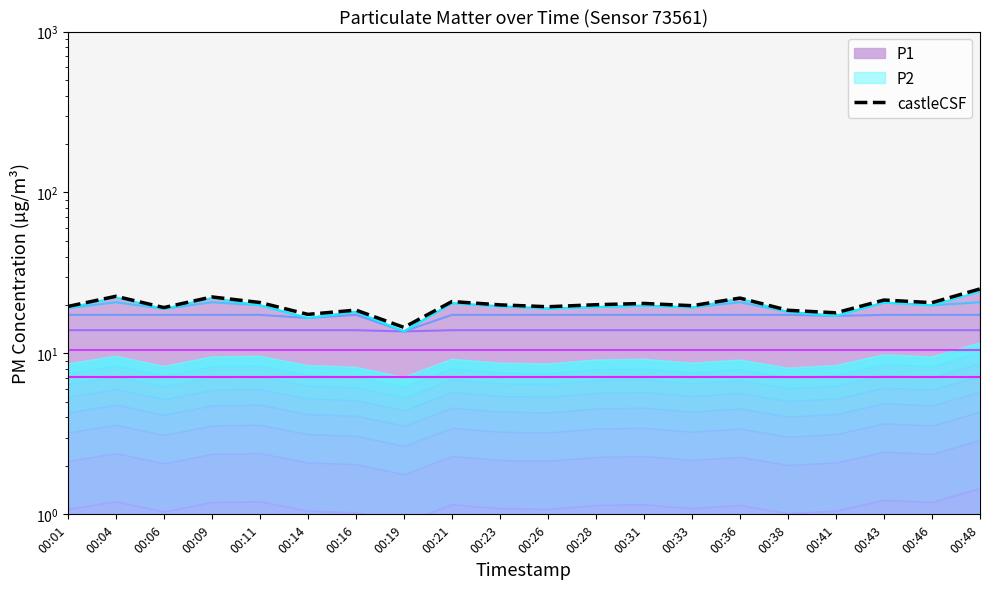

What is the ratio of the value at 00:43 to the value at 00:38?

1.2